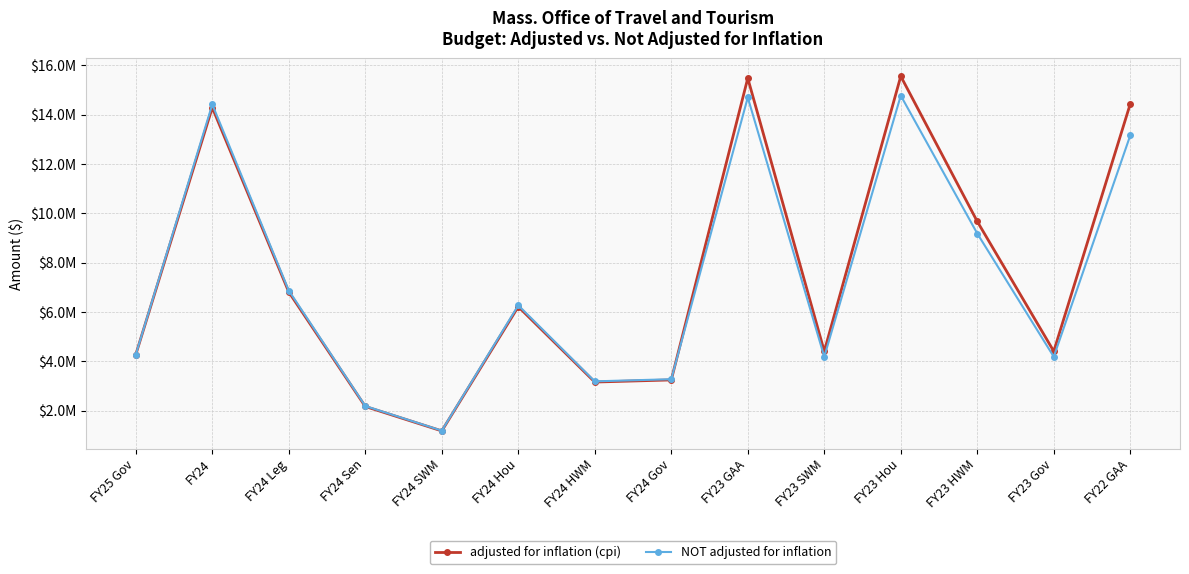

What is the difference between the highest and lowest values at FY23 GAA?

781976